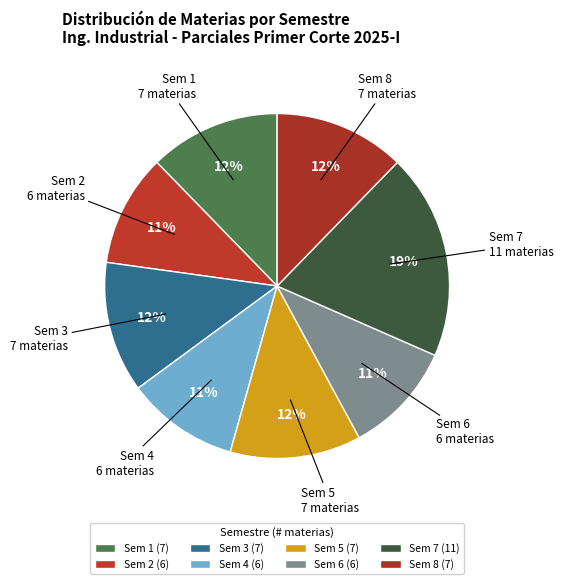

What portion of the pie excludes Sem 1?

87.7%